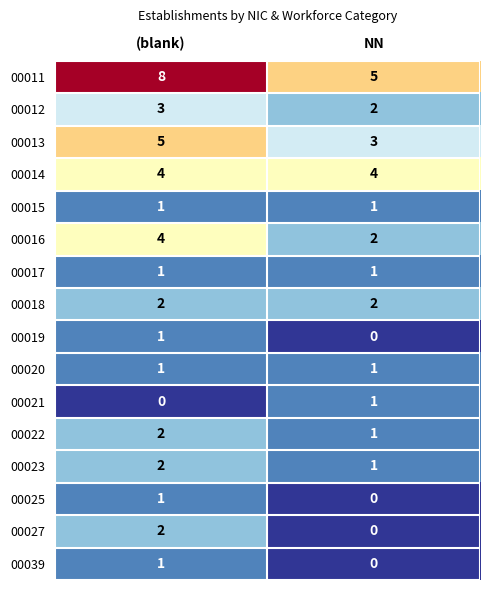

What is the difference between the highest and lowest values at NN?

5